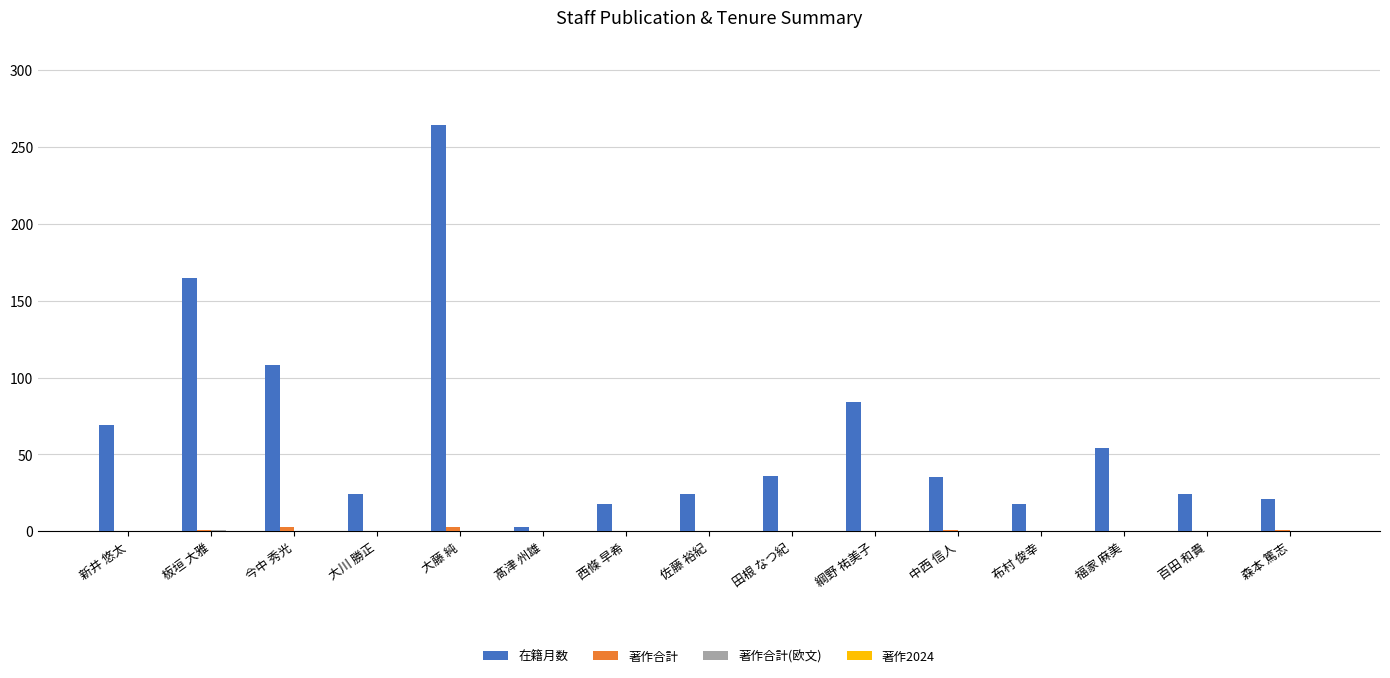

True or false: 在籍月数 has a value of 38 at 新井 悠太.

False